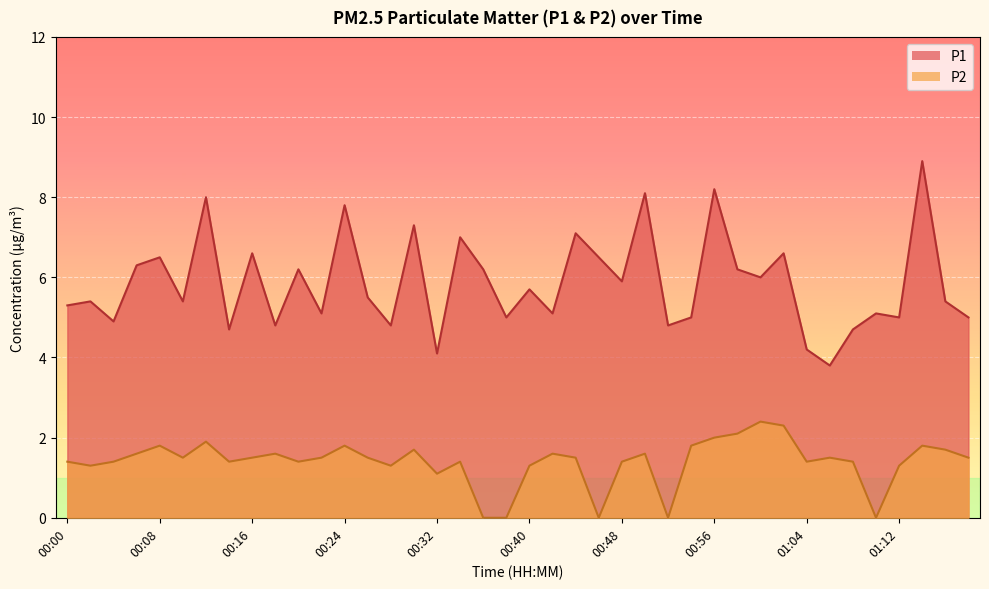

The value of P2 at 00:42 is 1.6. True or false?

True